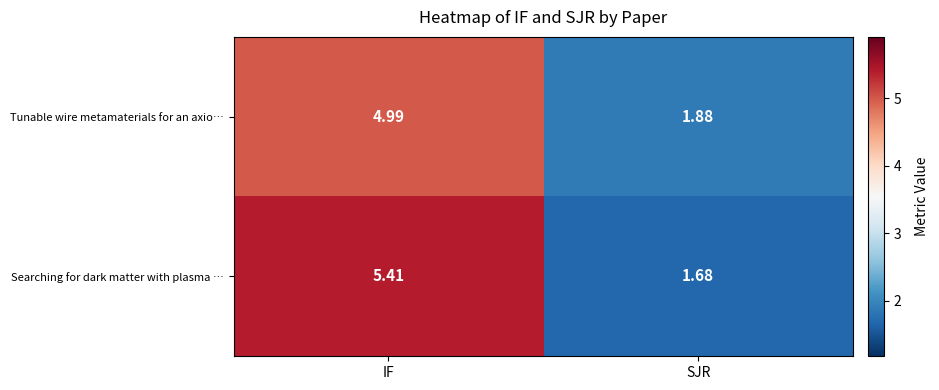

Which series has the widest spread of values?

row_1